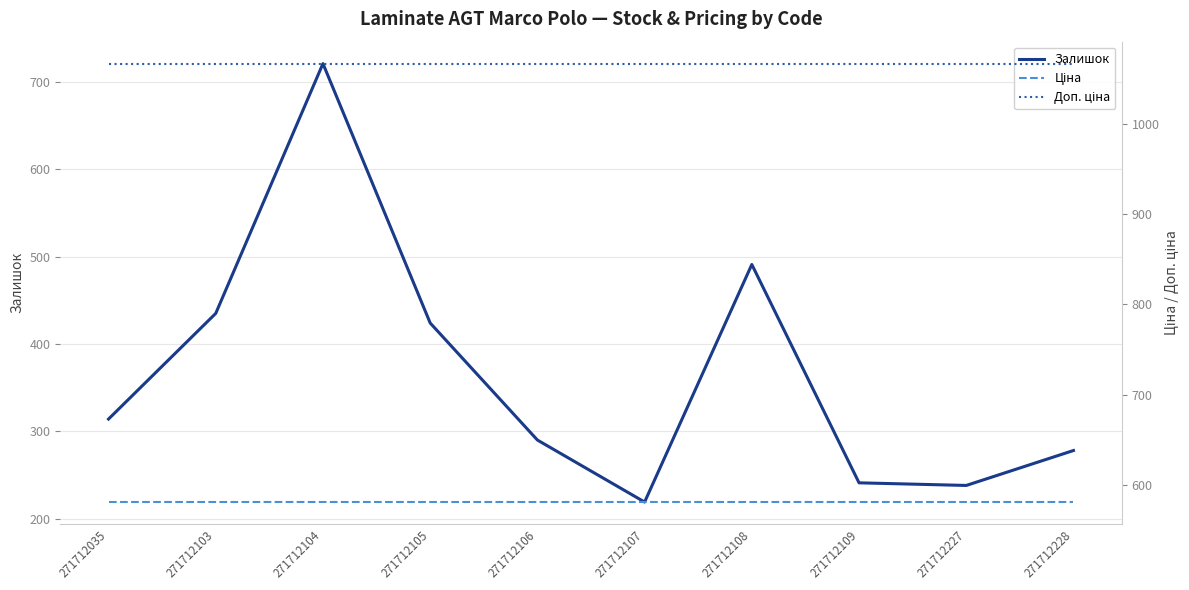

The Залишок series shows 92.8 at 271712106. True or false?

False